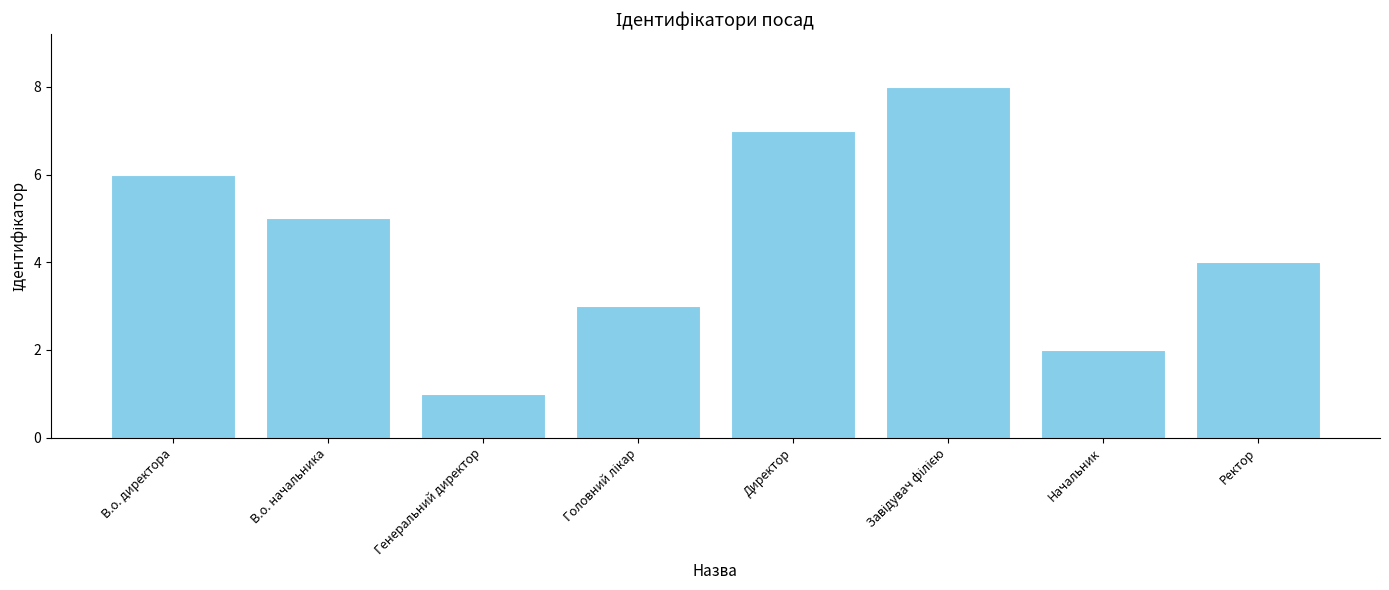

What is the difference between the maximum and minimum values?

7